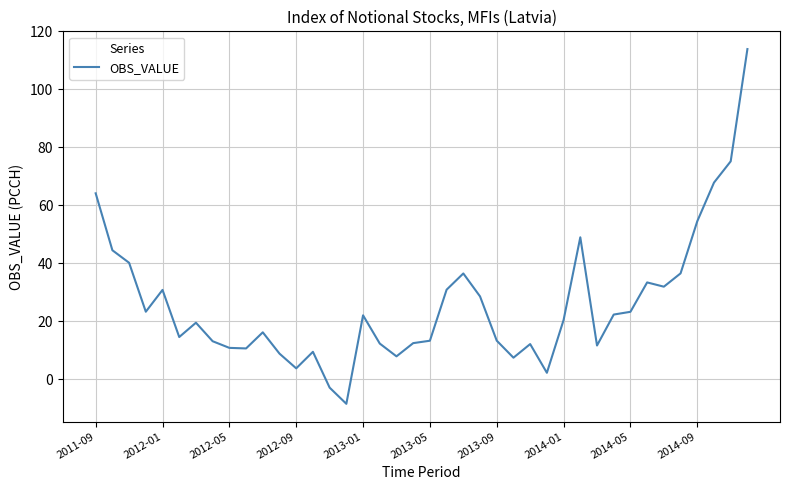

What is the minimum value shown in the chart?

-8.5